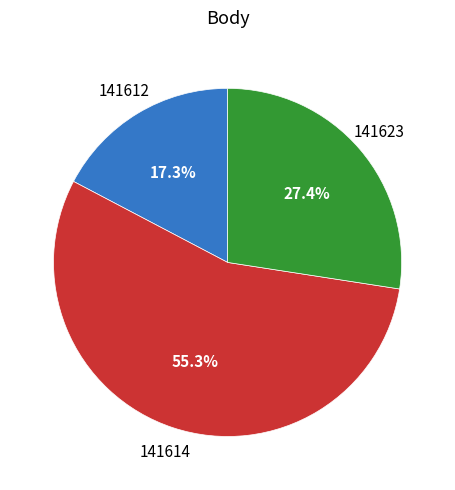

Is there any slice that represents more than half of the pie?

Yes